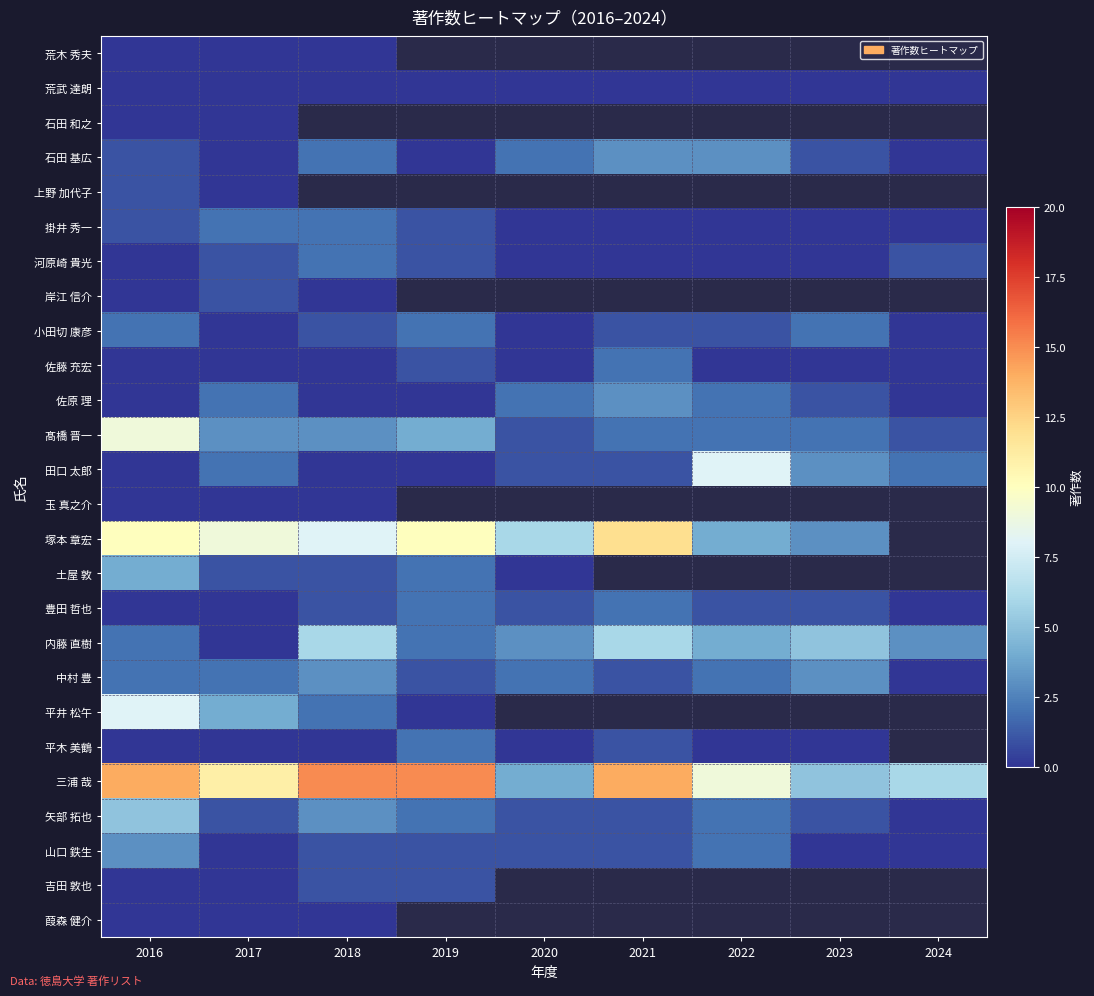

Where does the 矢部 拓也 series first go above 1?

2016